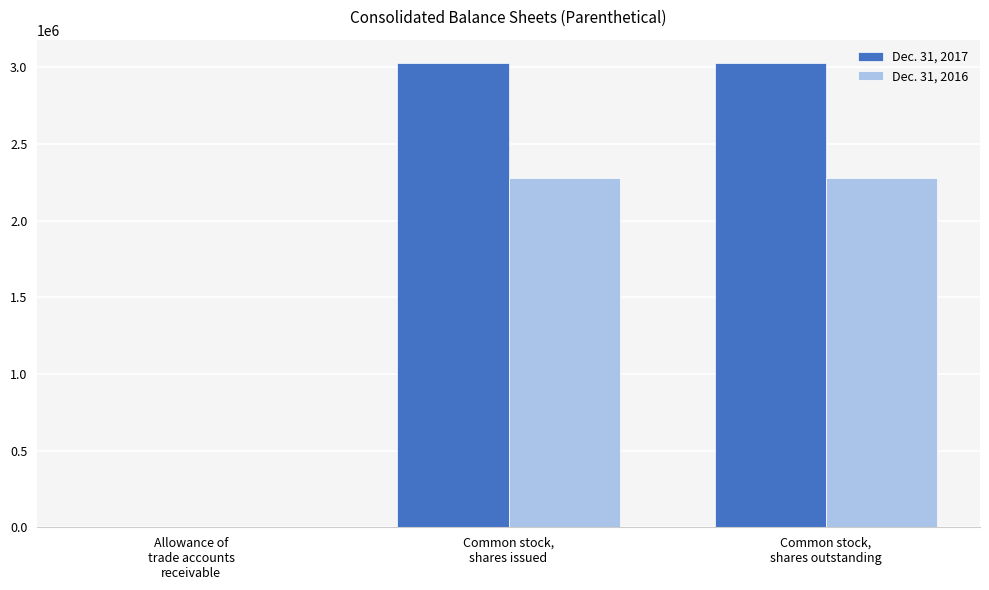

What value does the Dec. 31, 2017 series have at Allowance of
trade accounts
receivable?

63